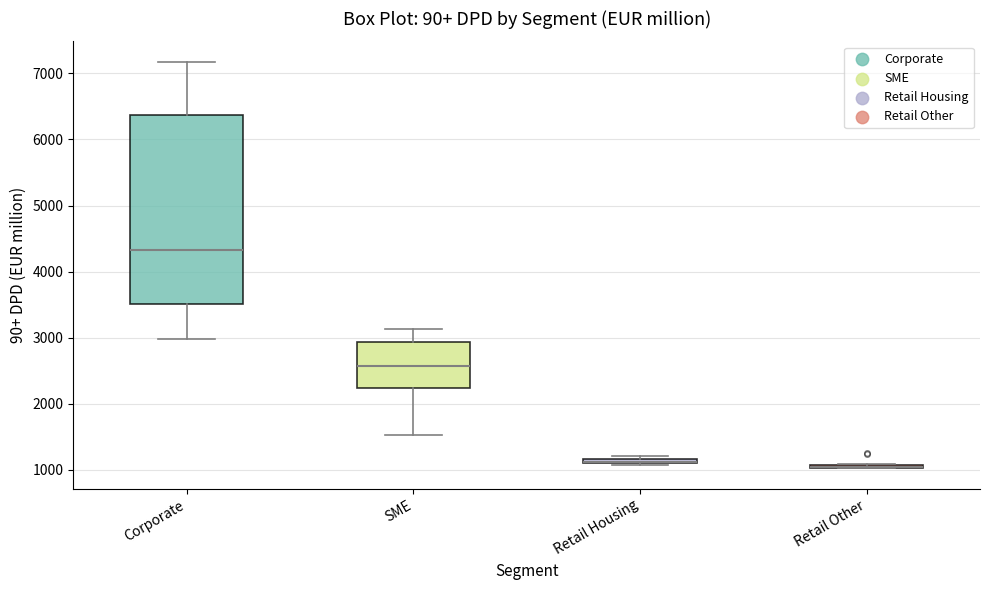

Where is the lower edge of the box for SME on the y-axis? The values are not printed on the chart, so give them approximately, as read against the axis.

2200